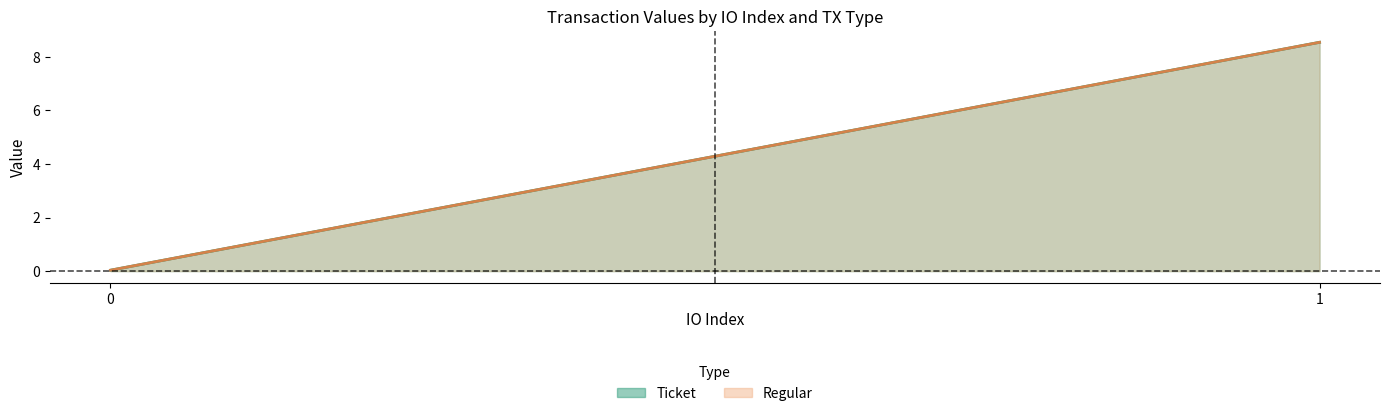

Reading left to right, extract all data points from this chart.

Ticket: 0=0.0	1=8.5
Regular: 0=0.0	1=8.5